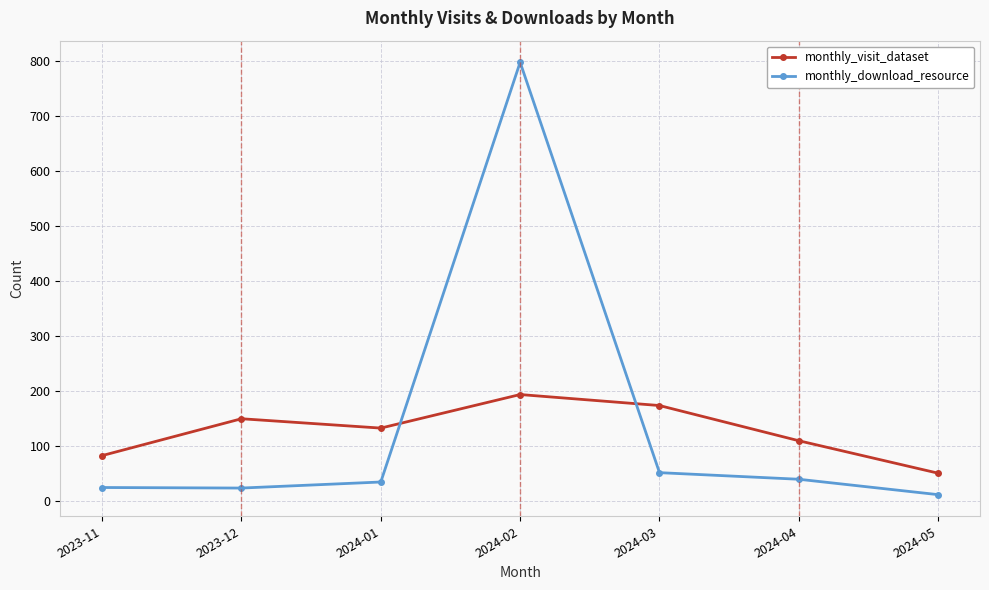

What is the value of the monthly_download_resource point at the 1st from the left?

24